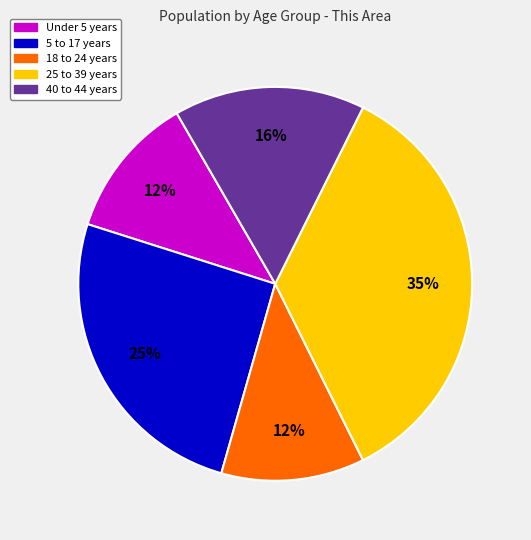

Is there a majority slice in this chart?

No